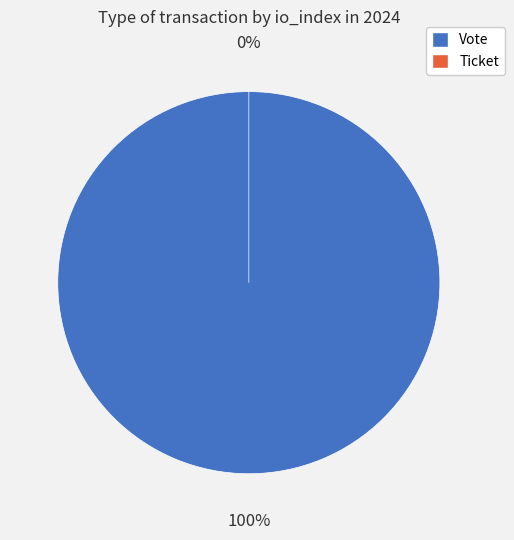

Which has a higher value, Vote or Ticket?

Vote